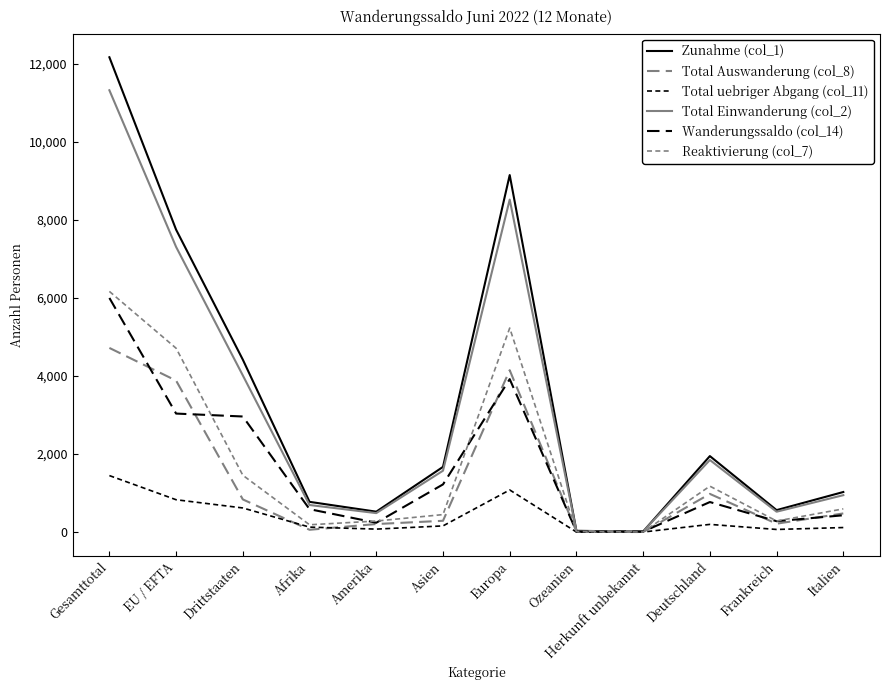

How many interior local peaks does the Wanderungssaldo (col_14) series have?

2